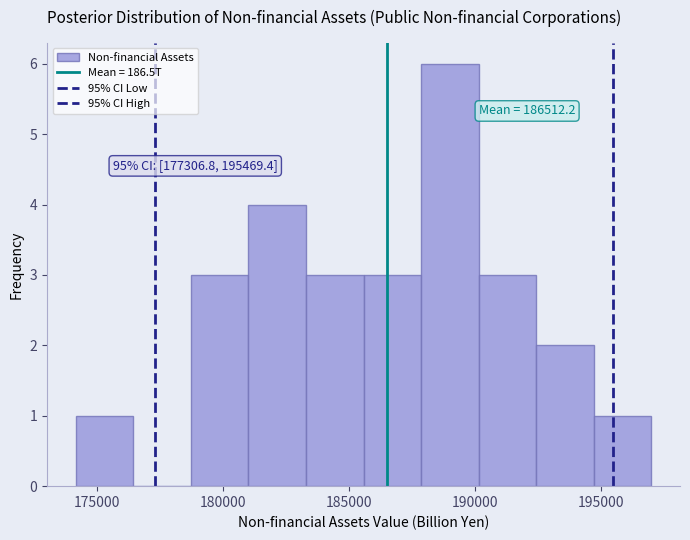

Which range on the x-axis has the tallest bar?

188000 to 190000